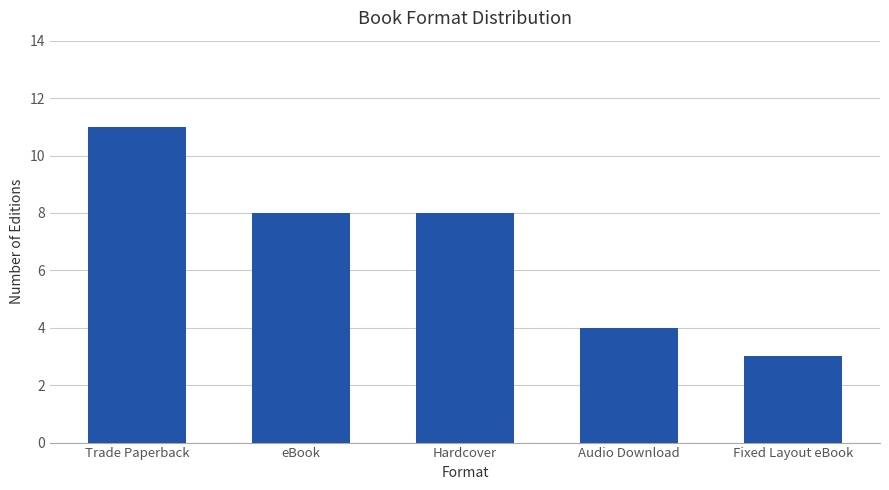

What is the change in value from Hardcover to Fixed Layout eBook?

-5